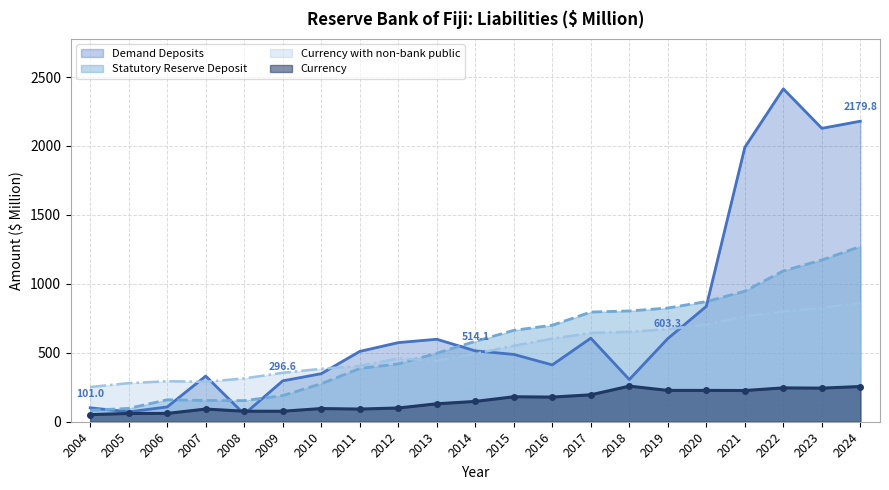

True or false: Statutory Reserve Deposit has more than 1 points higher than both neighbors.

False